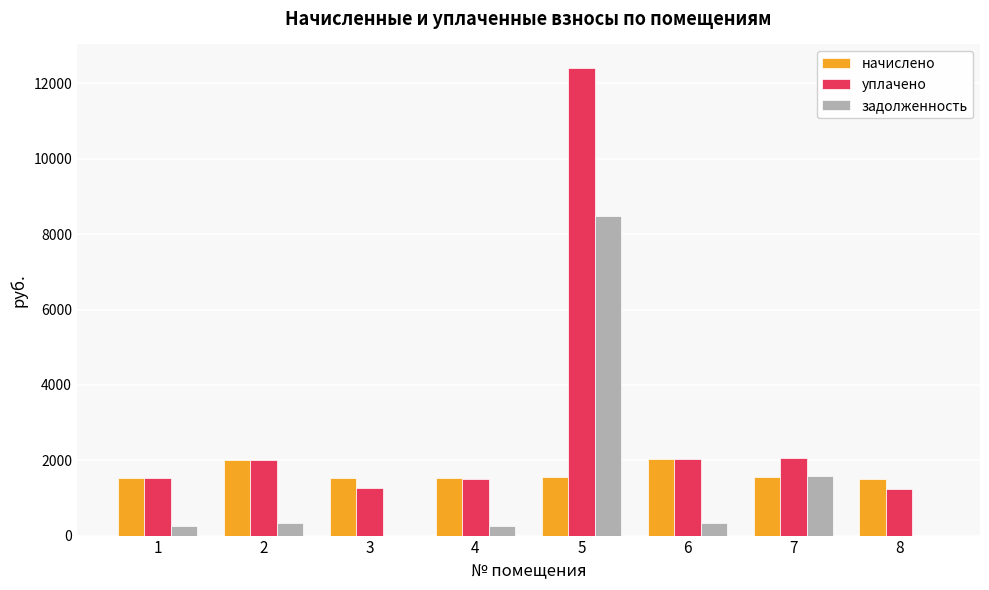

Between 7 and 8, which series saw the biggest shift?

задолженность